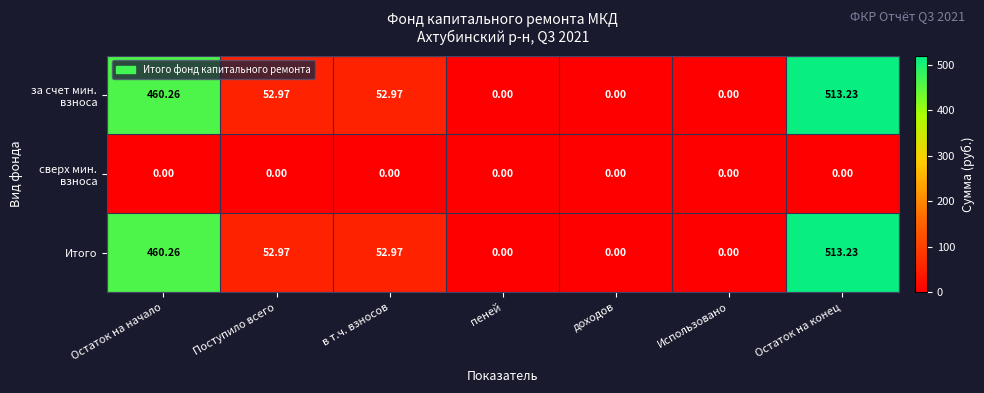

At which category is the sum across all series the highest?

Остаток на конец